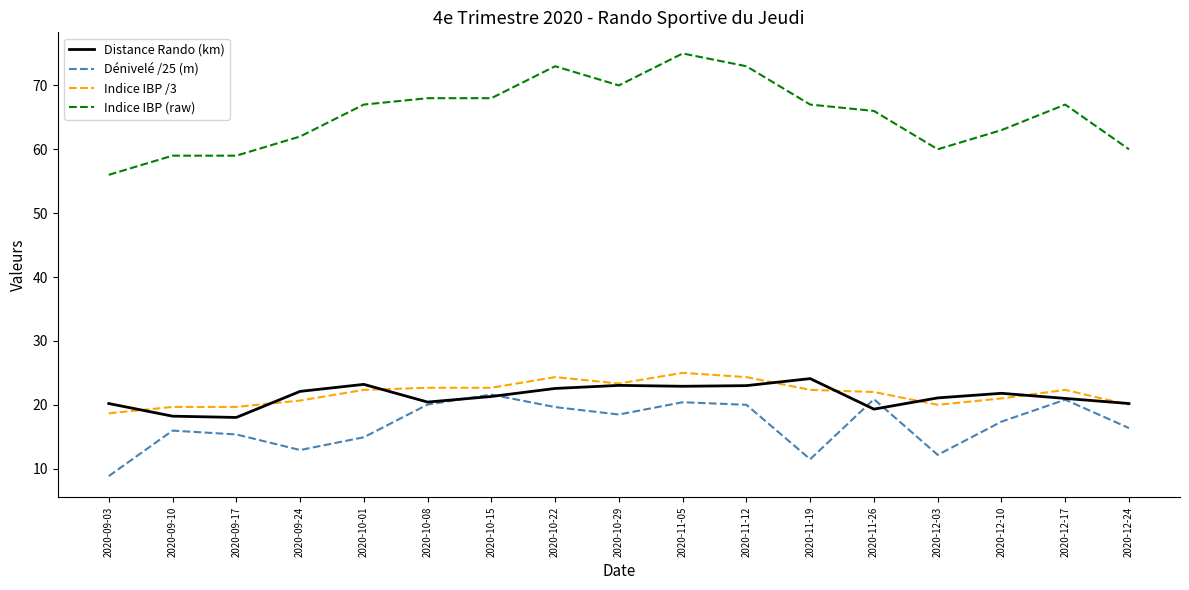

What is the smallest value displayed?

8.8